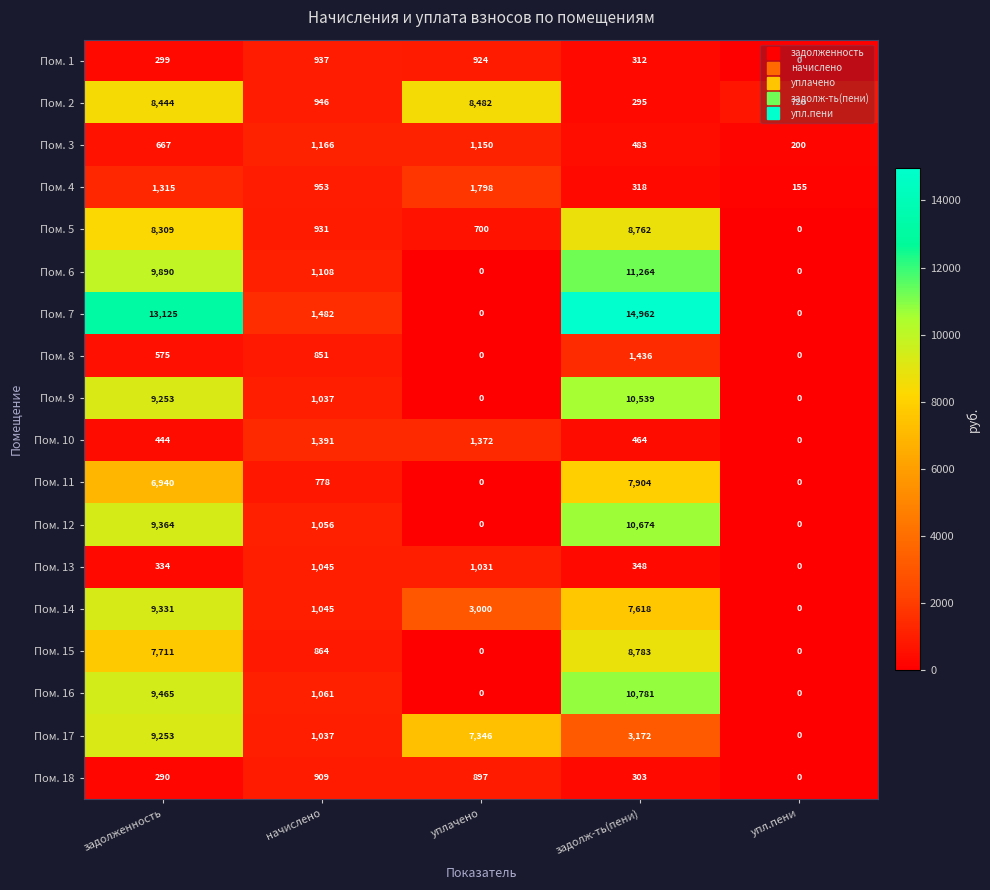

What is the difference between the highest and lowest values at упл.пени?

720